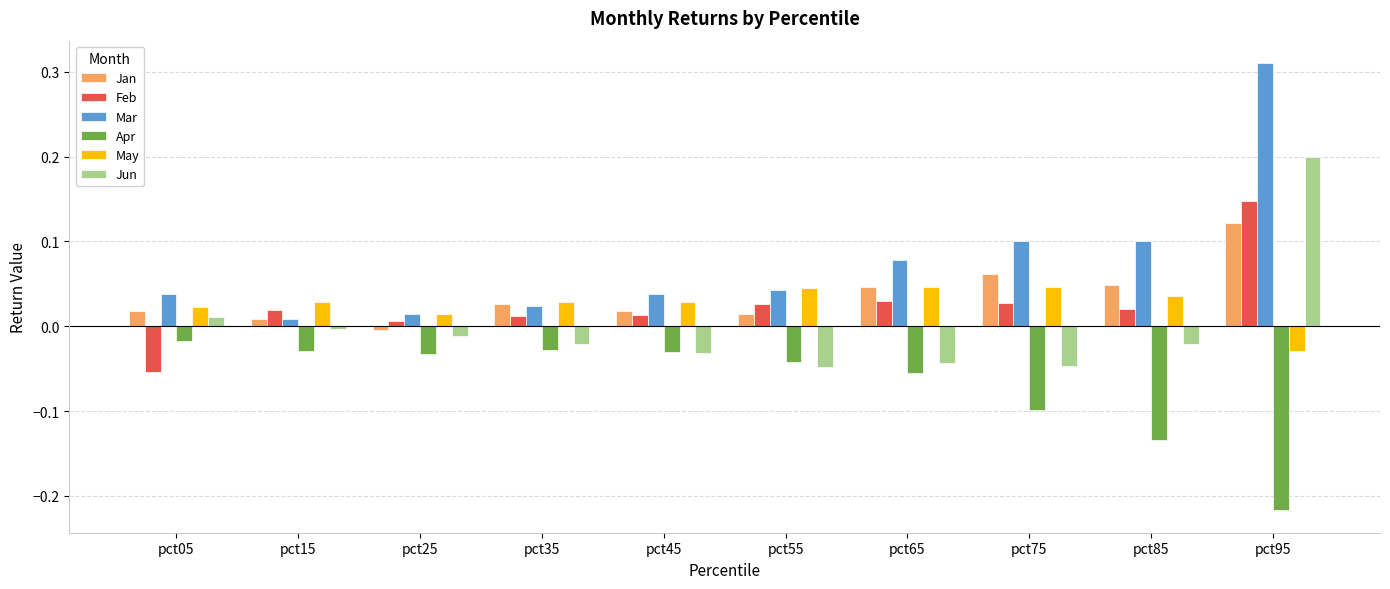

Is the value of Mar at pct15 greater than the value of Apr at pct75?

Yes